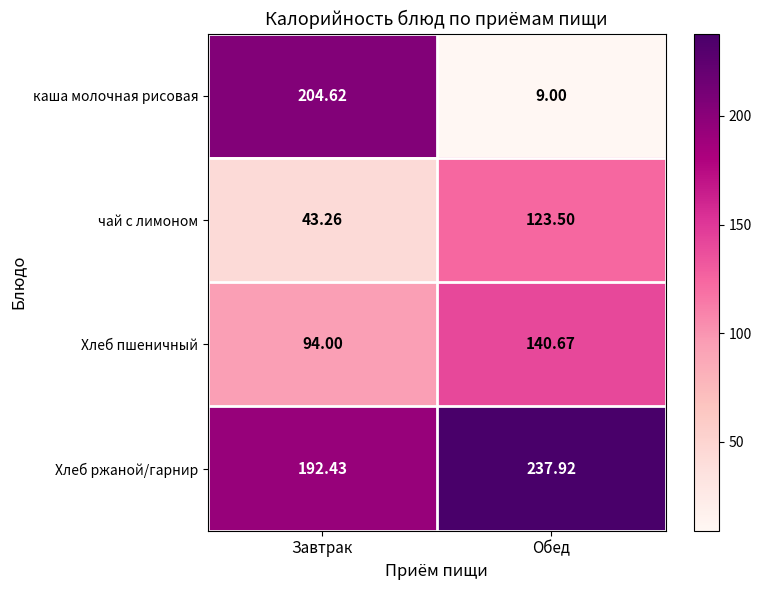

Where does the Хлеб пшеничный series first go above 140?

Обед